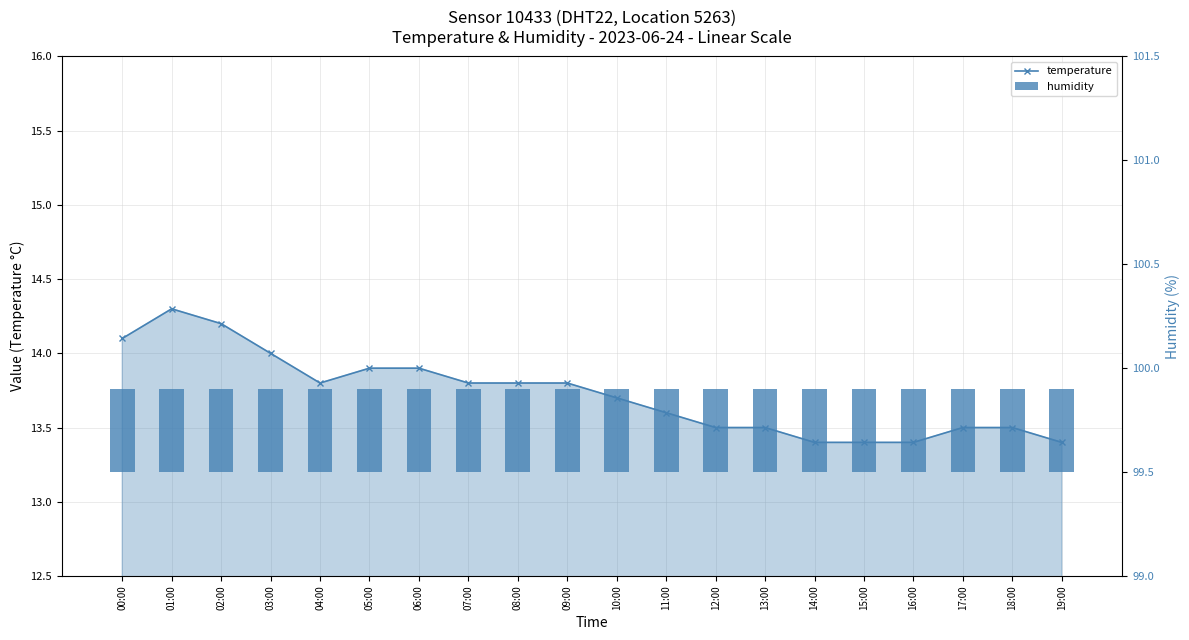

How many temperature values are between 13 and 14?

17